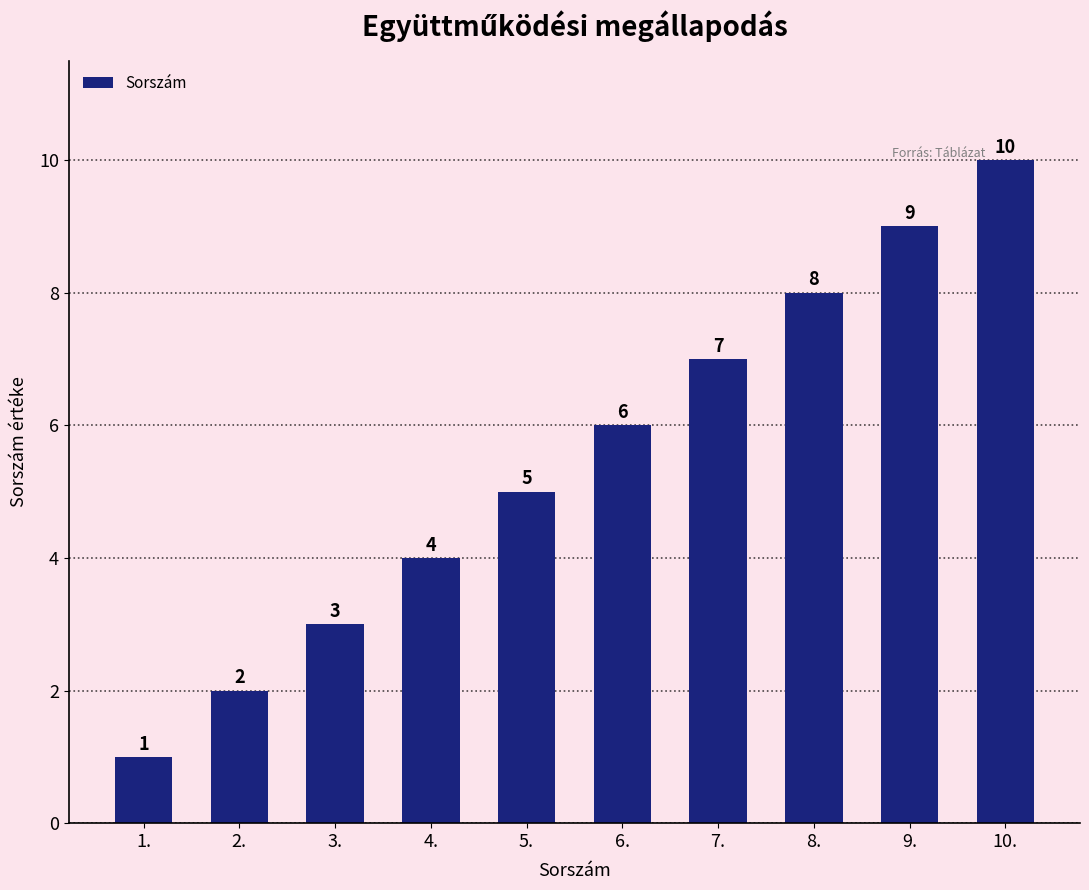

What is the sum of the values at 1. and 7.?

8